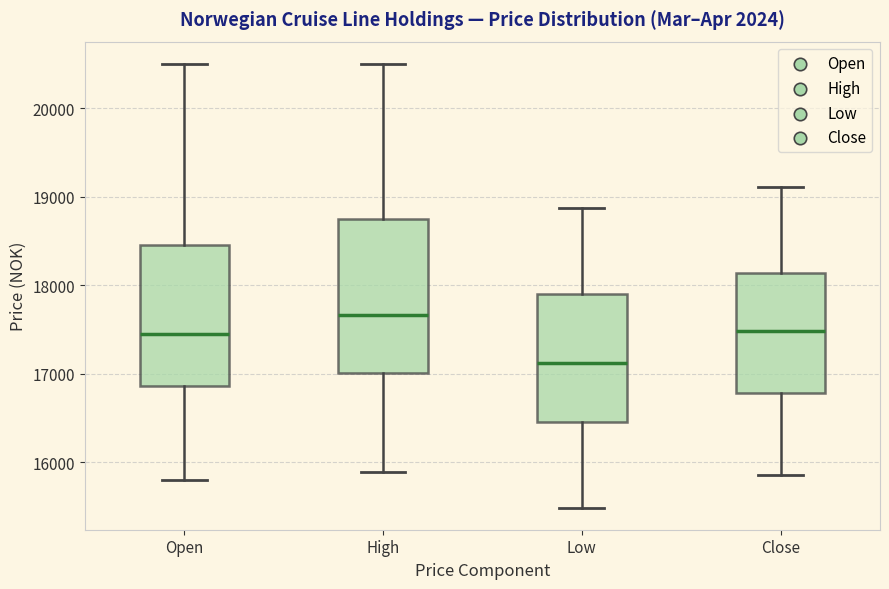

Where does the median line of the box for Close sit on the y-axis? The values are not printed on the chart, so give them approximately, as read against the axis.

17500